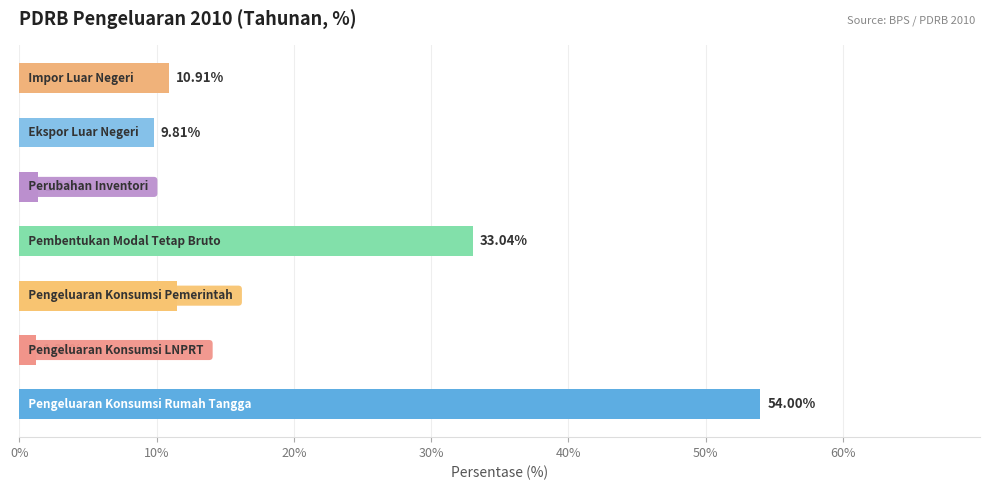

What is the difference between the maximum and second lowest values?

52.7